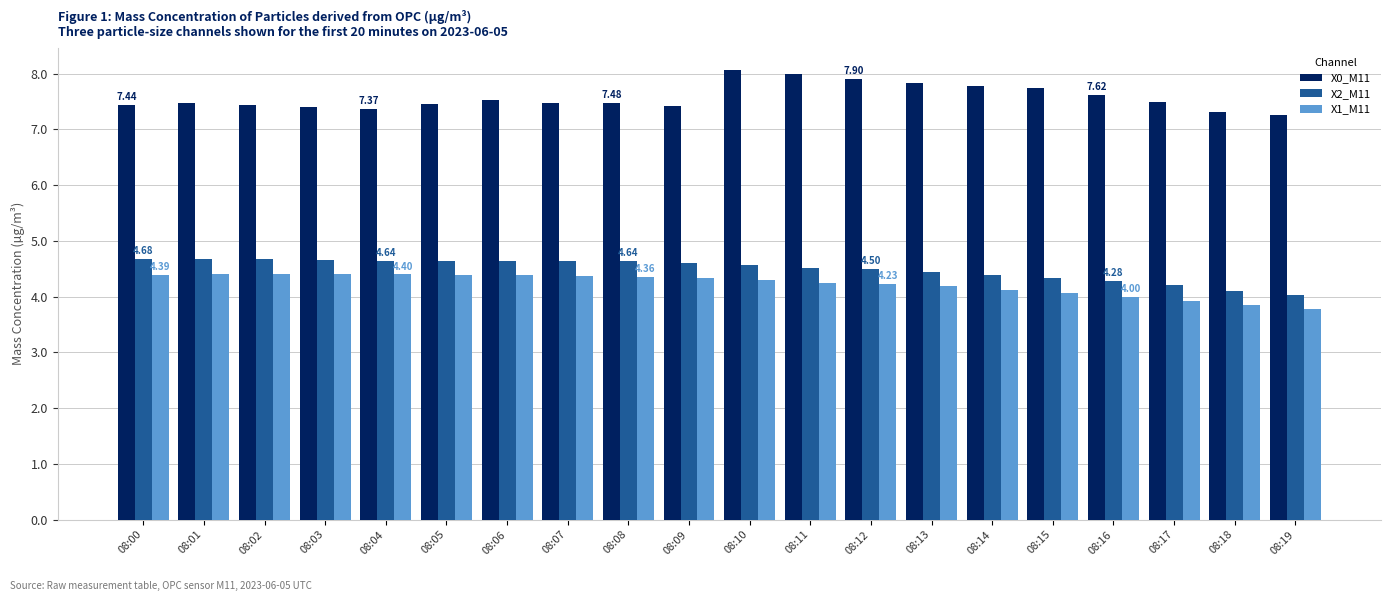

How many series are shown in this chart?

3